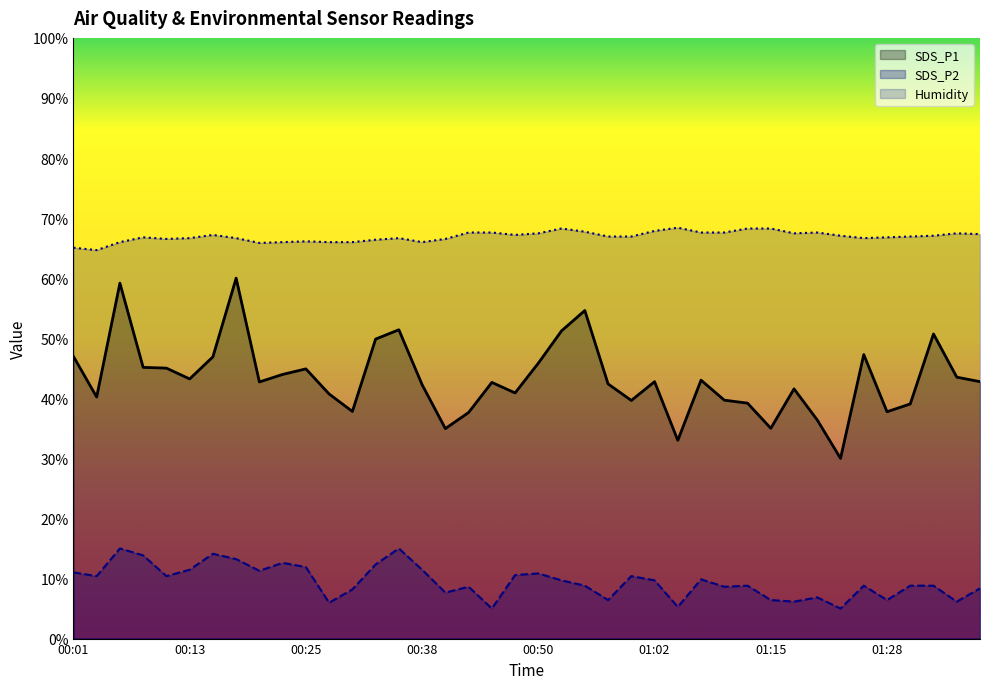

Read the Humidity value at 01:10.

67.6